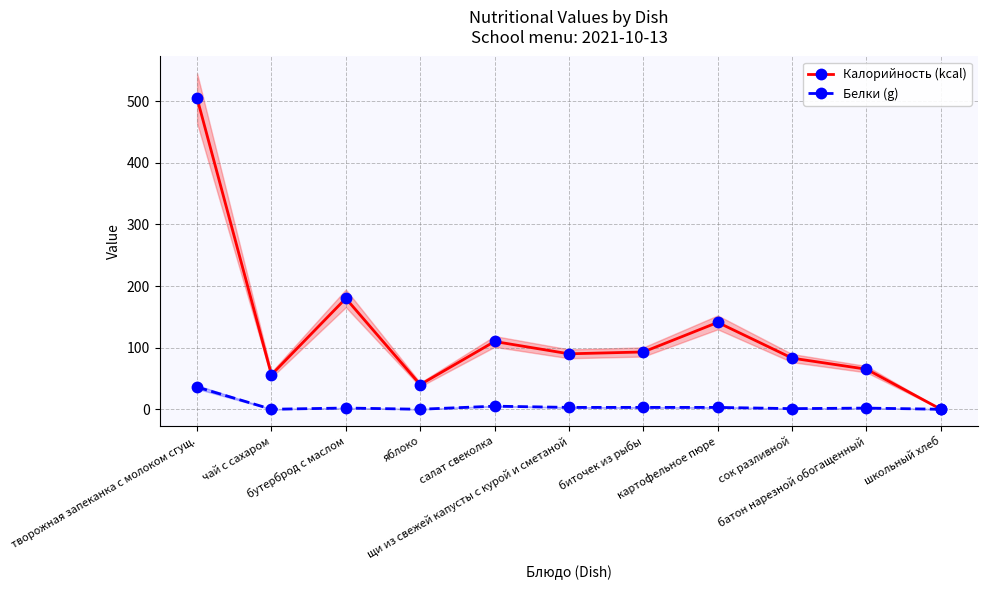

Rank the series at щи из свежей капусты с курой и сметаной from lowest to highest value.

Белки (g), Калорийность (kcal)